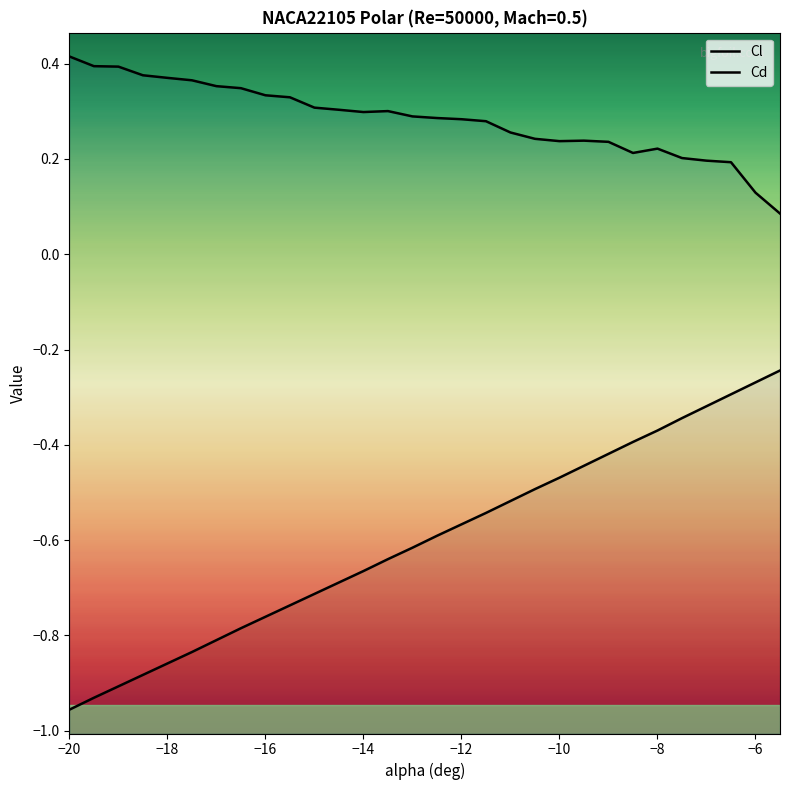

What is the sum of all Cd values?

8.5